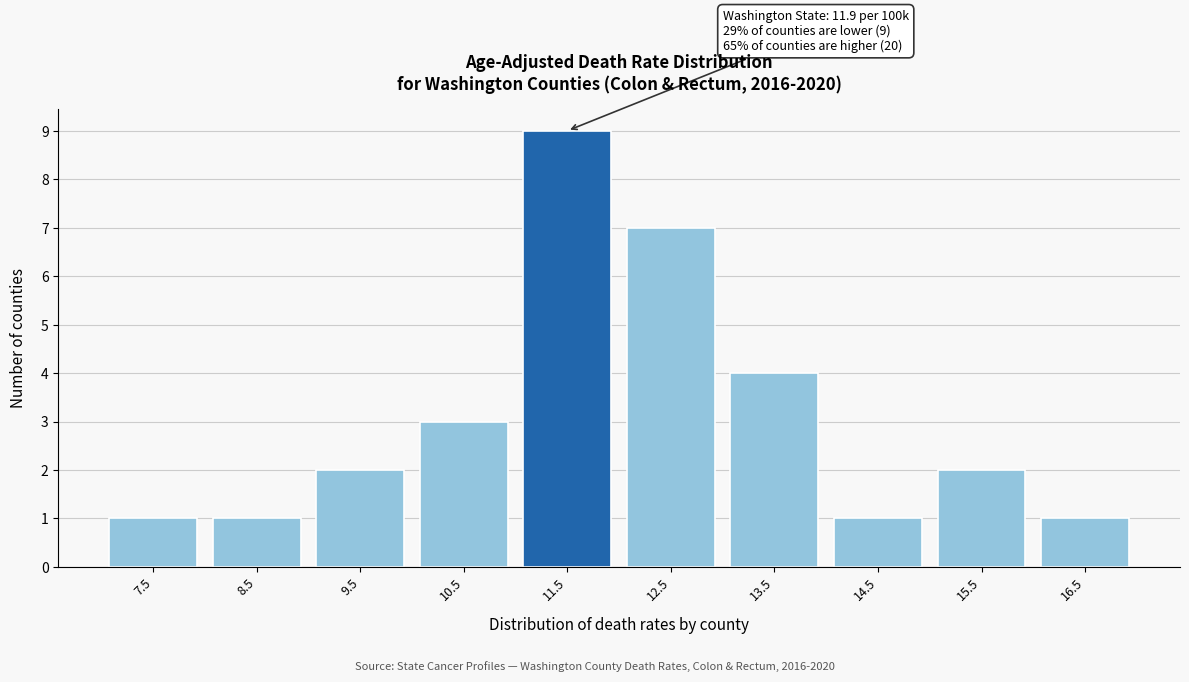

Reading right to left, what are all the values shown in this chart?

1	2	1	4	7	9	3	2	1	1